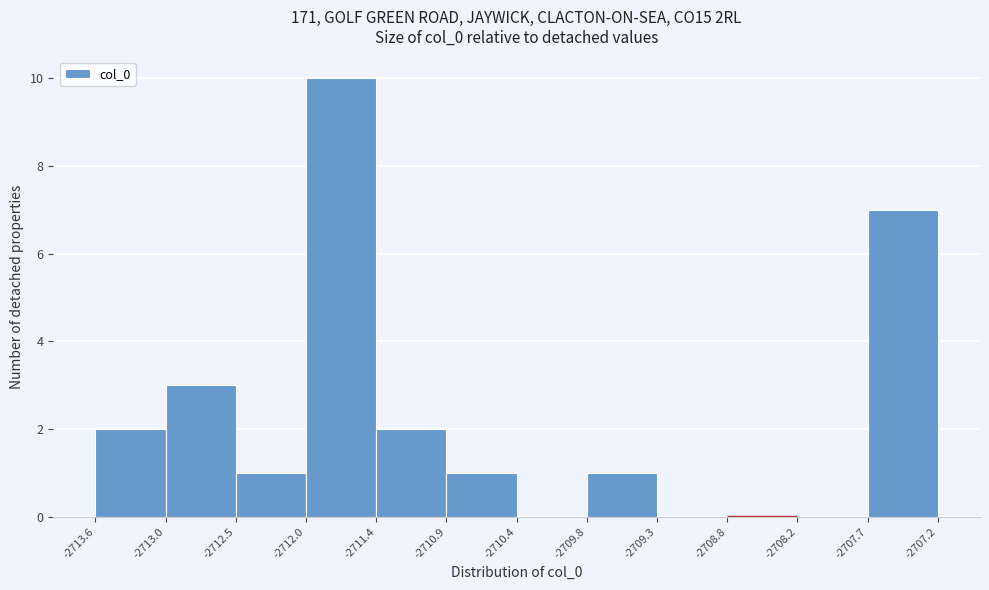

How tall is the bar that spans -2713.6 to -2713.0 on the x-axis? The values are not printed on the chart, so give them approximately, as read against the axis.

2